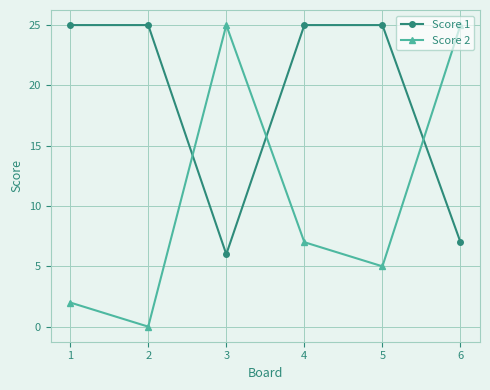

What is the lowest value of the Score 1 series?

6